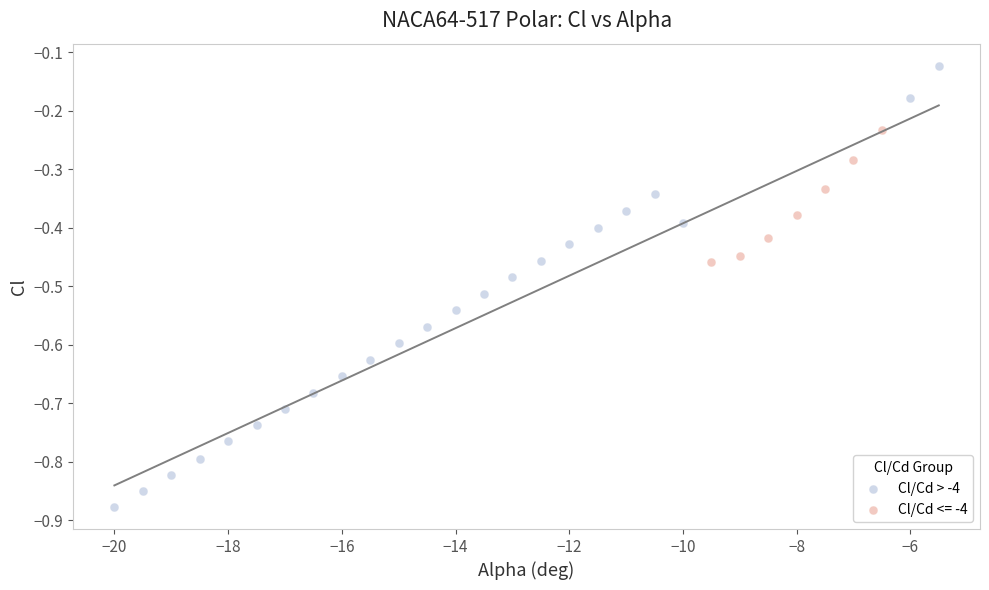

Which series has the largest Y range (max minus min)?

Cl/Cd > -4